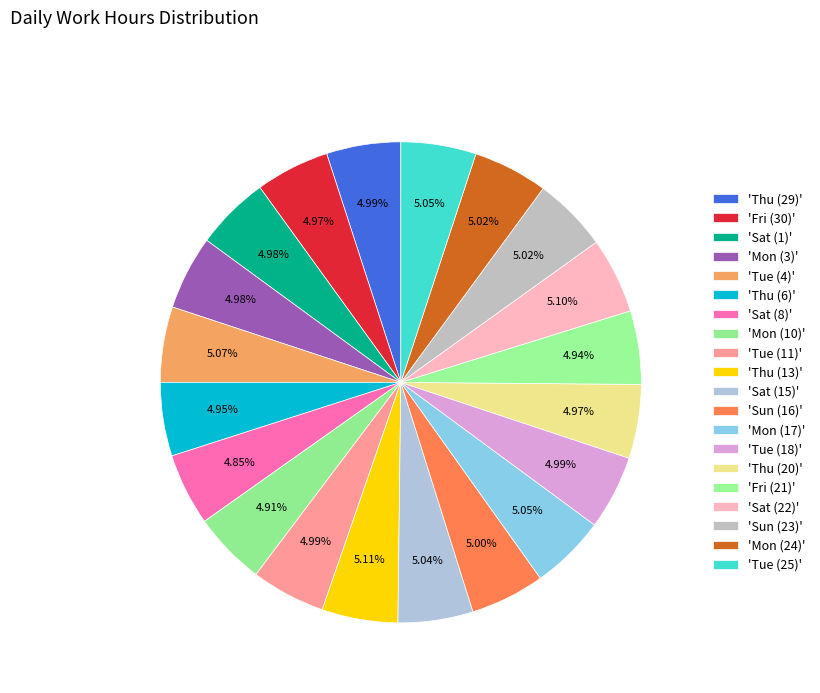

Count the number of slices in the pie.

20